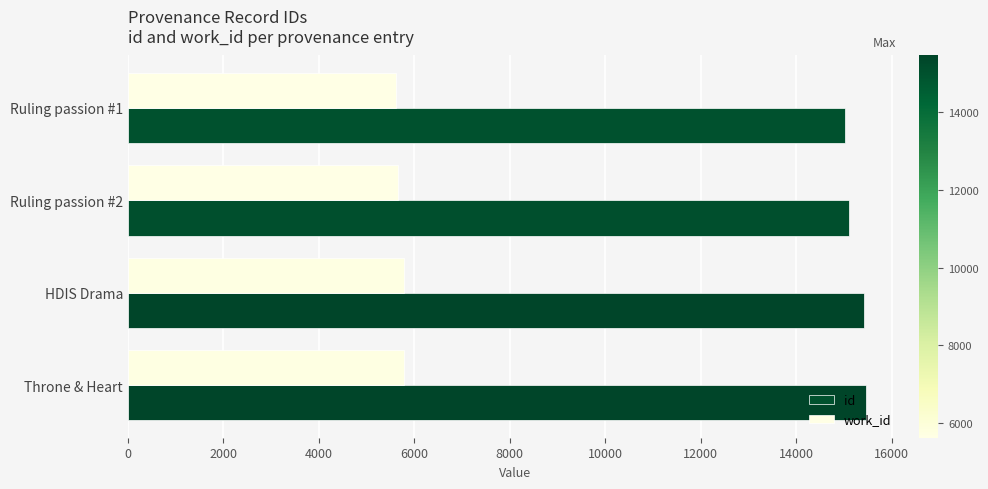

Rank the series by their maximum value, from highest to lowest.

id, work_id